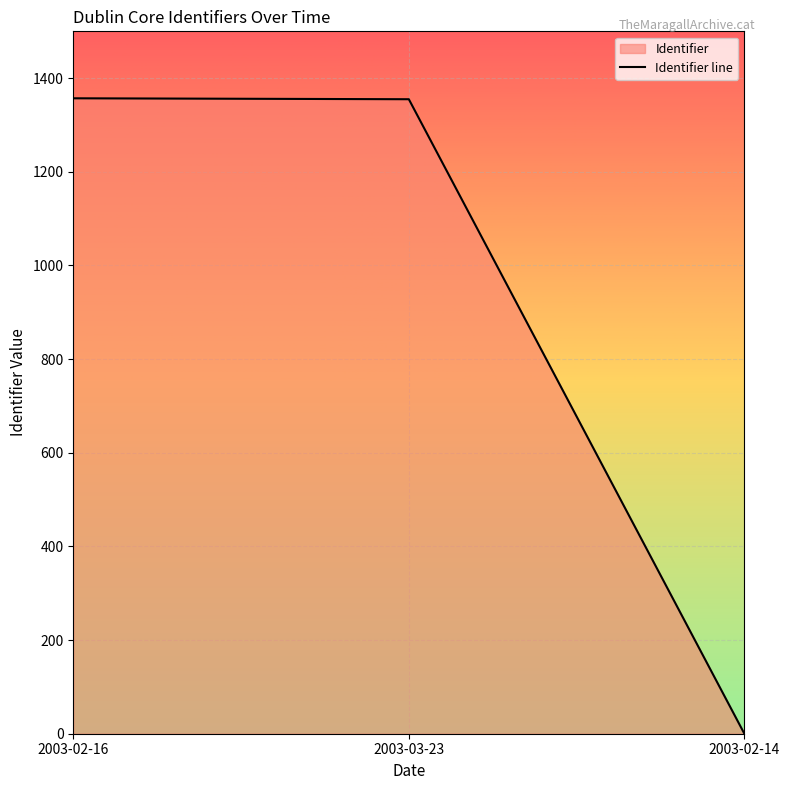

Reading left to right, list all the values displayed in this chart.

1357	1355	0